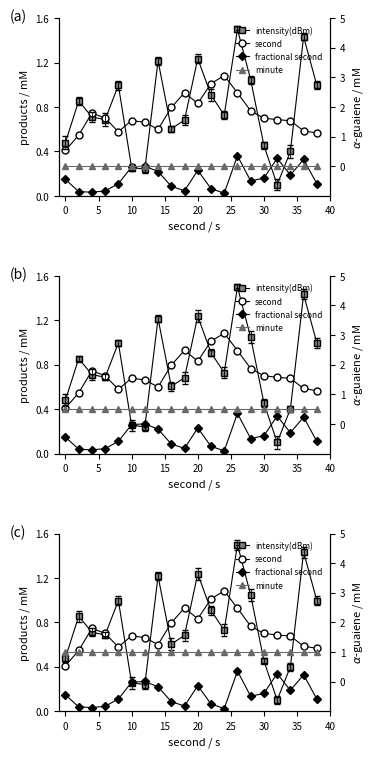

How many lines are shown in the chart?

4